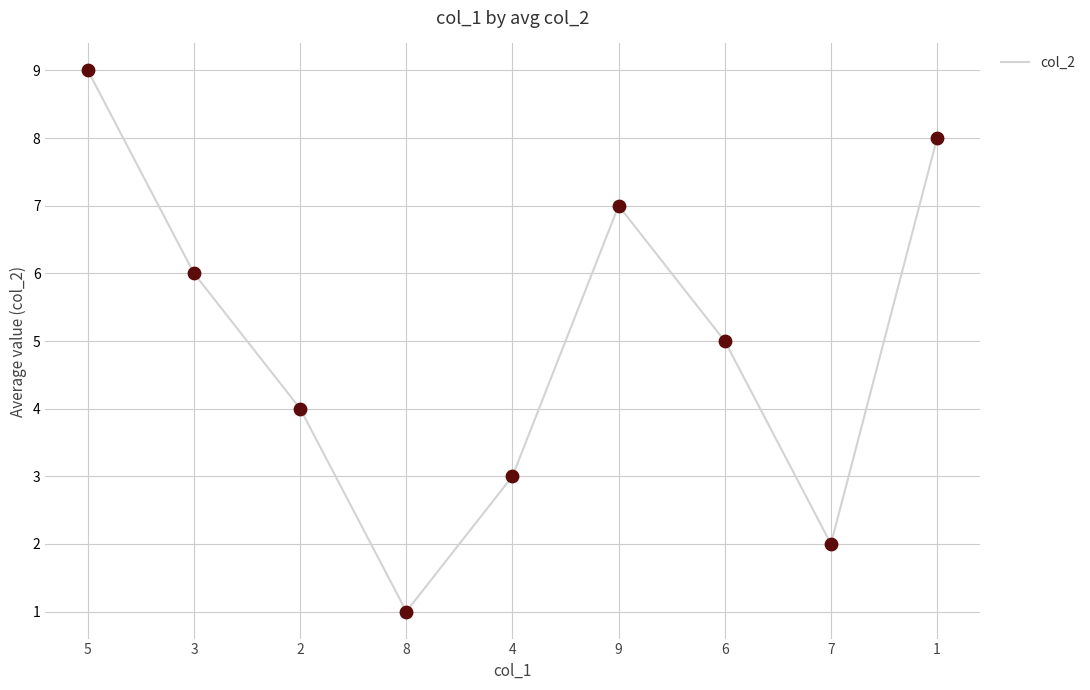

Approximately how many times larger is the value at 9 compared to 7?

3.5